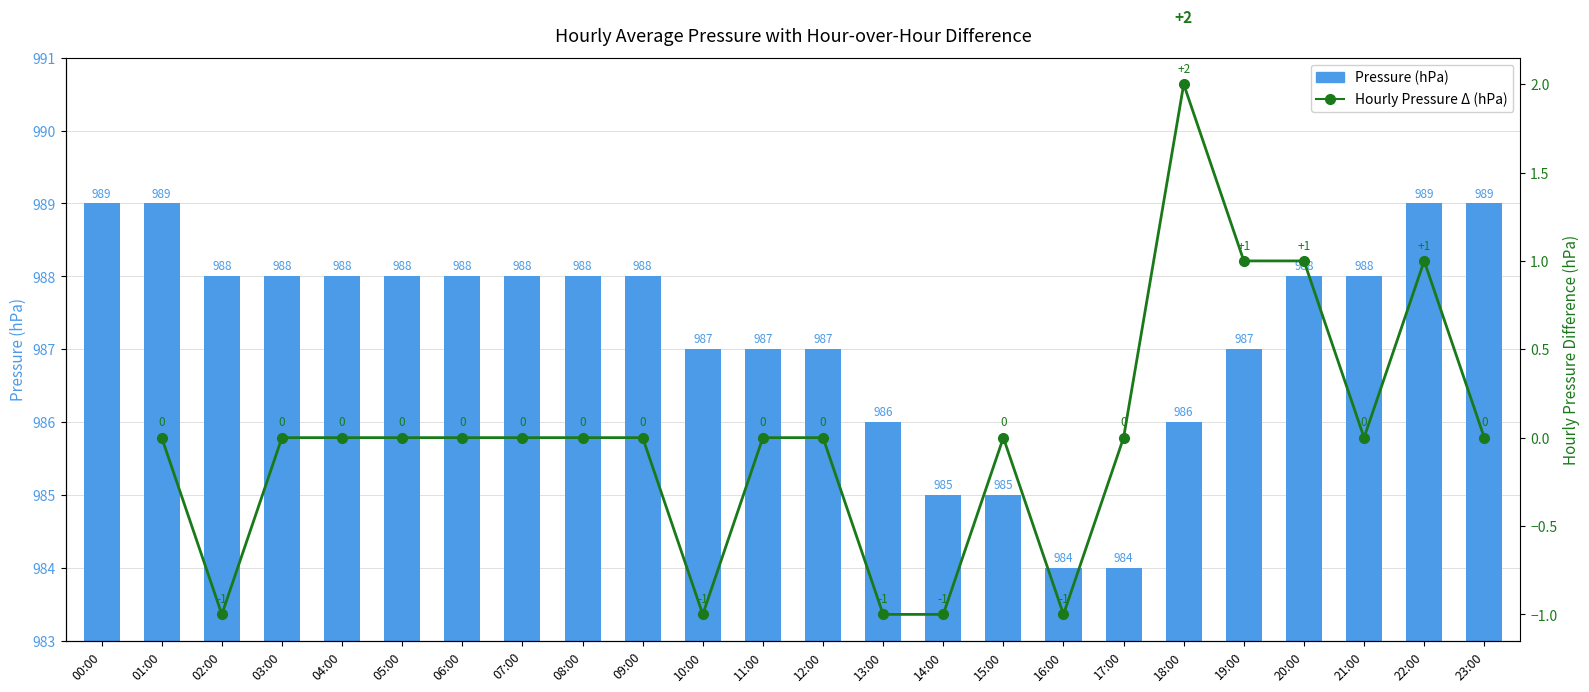

What is the label of the 6th bar from the right?

18:00